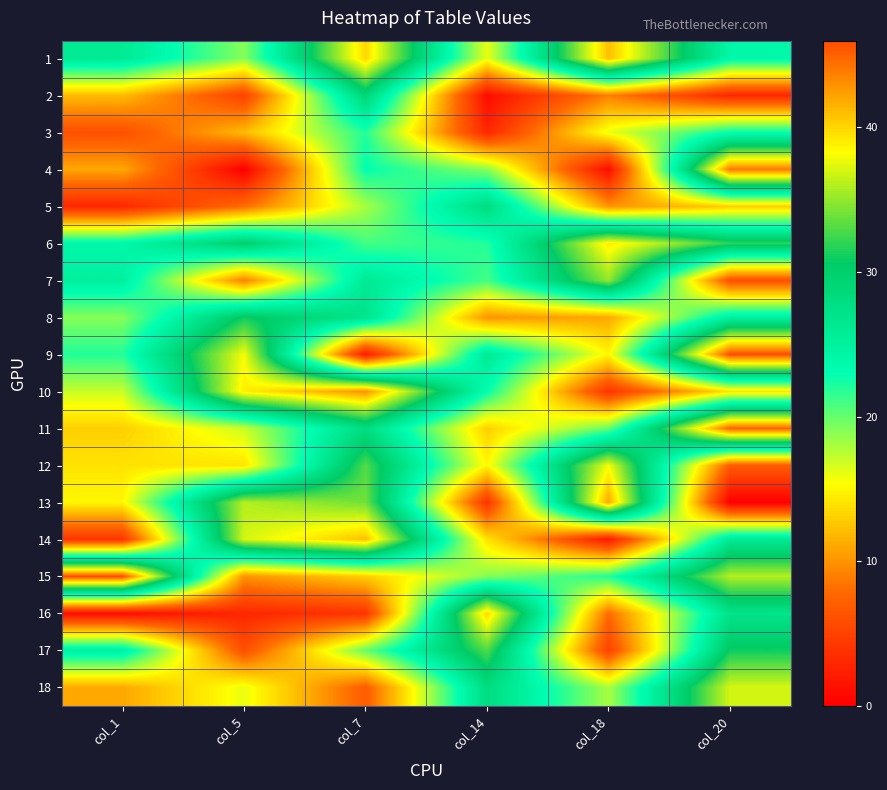

Reading left to right, extract all data points from this chart.

1: col_1=26	col_5=19	col_7=40	col_14=16	col_18=41	col_20=24
2: col_1=12	col_5=5	col_7=29	col_14=1	col_18=9	col_20=3
3: col_1=6	col_5=12	col_7=22	col_14=3	col_18=16	col_20=23
4: col_1=11	col_5=0	col_7=23	col_14=19	col_18=1	col_20=44
5: col_1=3	col_5=8	col_7=18	col_14=28	col_18=10	col_20=13
6: col_1=24	col_5=30	col_7=21	col_14=22	col_18=39	col_20=32
7: col_1=25	col_5=9	col_7=26	col_14=21	col_18=35	col_20=6
8: col_1=19	col_5=31	col_7=27	col_14=10	col_18=11	col_20=25
9: col_1=22	col_5=38	col_7=2	col_14=26	col_18=15	col_20=46
10: col_1=17	col_5=39	col_7=43	col_14=23	col_18=4	col_20=14
11: col_1=13	col_5=17	col_7=28	col_14=13	col_18=20	col_20=45
12: col_1=14	col_5=14	col_7=33	col_14=15	col_18=38	col_20=7
13: col_1=15	col_5=36	col_7=34	col_14=4	col_18=42	col_20=0
14: col_1=4	col_5=37	col_7=41	col_14=14	col_18=2	col_20=26
15: col_1=46	col_5=10	col_7=13	col_14=19	col_18=22	col_20=36
16: col_1=1	col_5=3	col_7=4	col_14=40	col_18=8	col_20=27
17: col_1=25	col_5=6	col_7=20	col_14=33	col_18=5	col_20=31
18: col_1=11	col_5=16	col_7=7	col_14=28	col_18=18	col_20=37